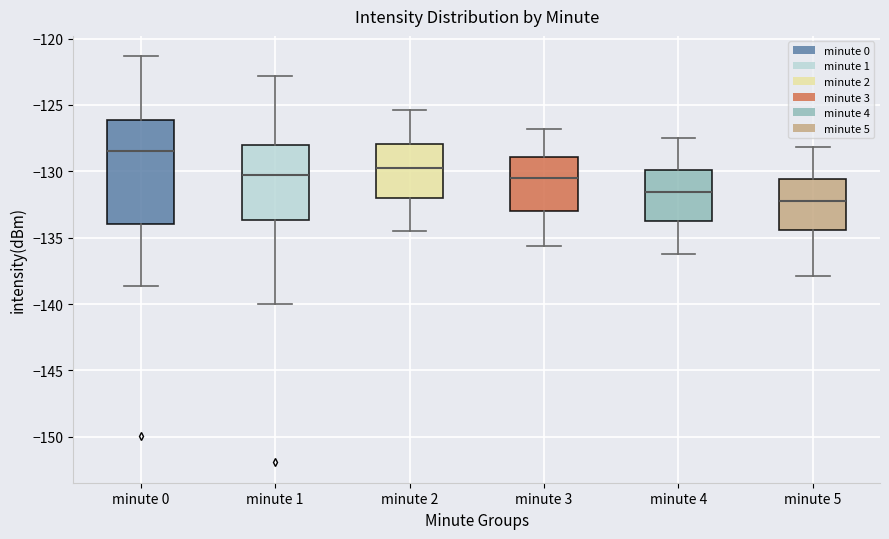

Where does the median line of the box for minute 1 sit on the y-axis? The values are not printed on the chart, so give them approximately, as read against the axis.

-130.5